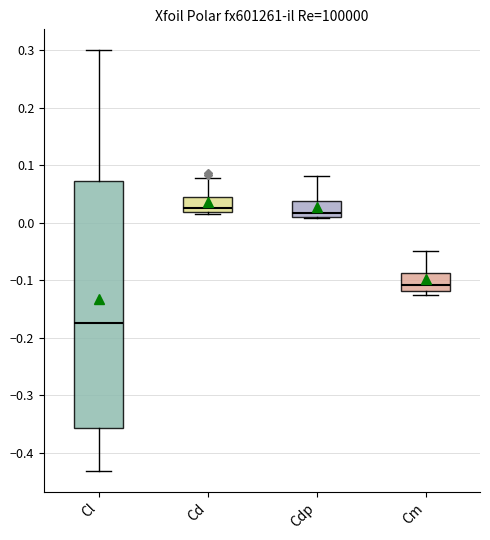

Reading left to right, read every box against the y-axis: the position of its median line, the range the box covers, and the ends of its whiskers. The values are not printed on the chart, so give them approximately, as read against the axis.

Cl: median -0.18, box -0.36 to 0.07, whiskers -0.43 to 0.30
Cd: median 0.02 (just above the box's lower edge), box 0.02 to 0.04, whiskers 0.02 to 0.08
Cdp: median 0.02, box 0.01 to 0.04, whiskers 0.01 to 0.08
Cm: median -0.11, box -0.12 to -0.09, whiskers -0.13 to -0.05